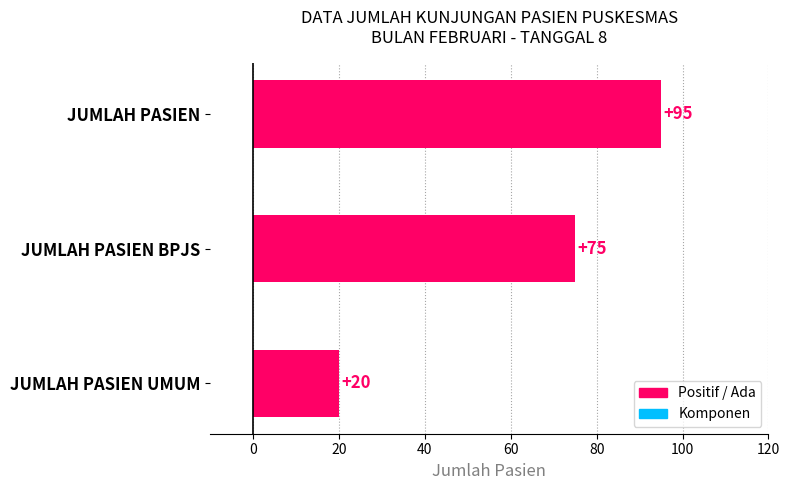

The value at JUMLAH PASIEN BPJS is 28. True or false?

False